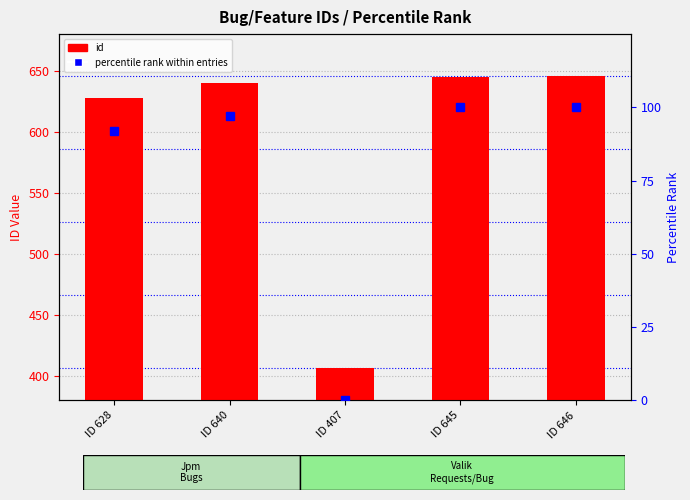

At which label does id first exceed 640?

ID 645